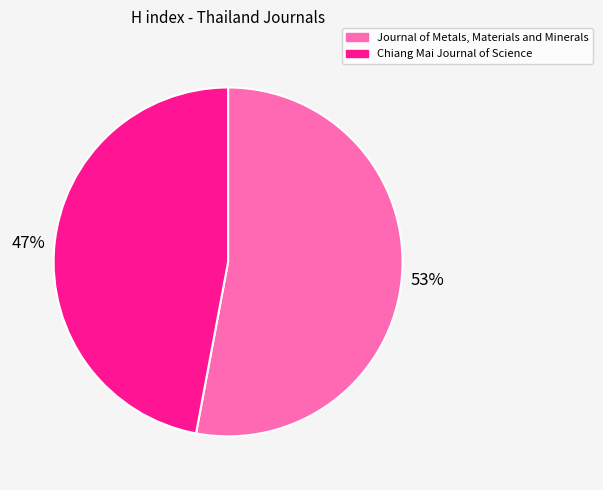

Do Journal of Metals, Materials and Minerals and Chiang Mai Journal of Science together represent more than half of the pie?

Yes